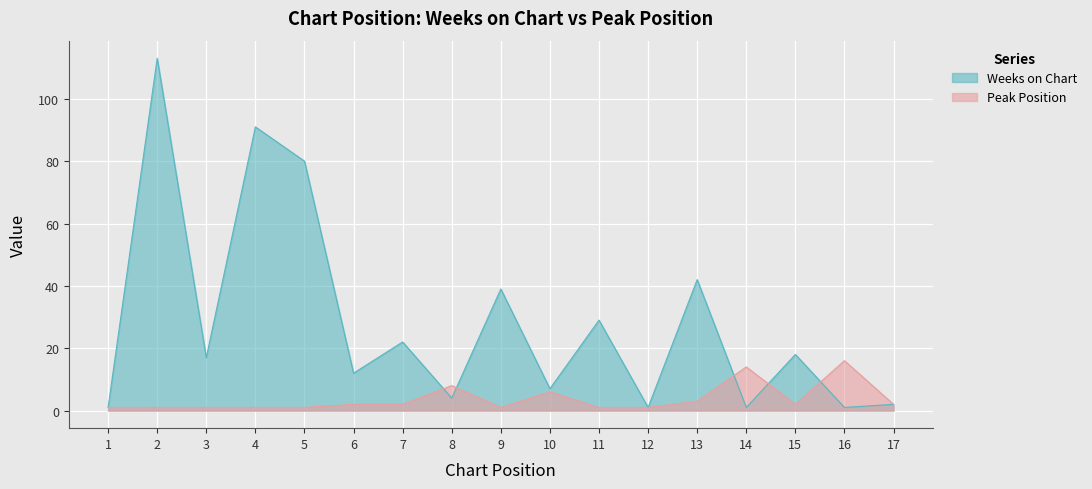

Reading right to left, extract all data points from this chart.

Weeks on Chart: 2	1	18	1	42	1	29	7	39	4	22	12	80	91	17	113	1
Peak Position: 2	16	2	14	3	1	1	6	1	8	2	2	1	1	1	1	1